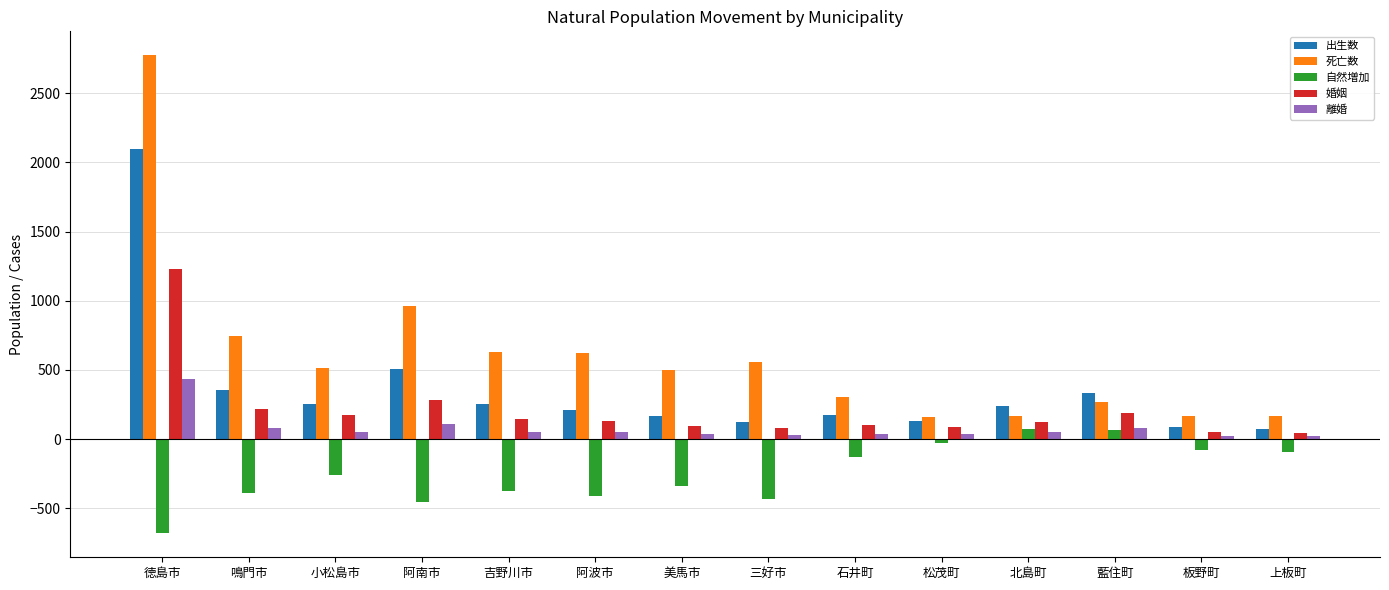

What is the average value of the 自然増加 series?

-252